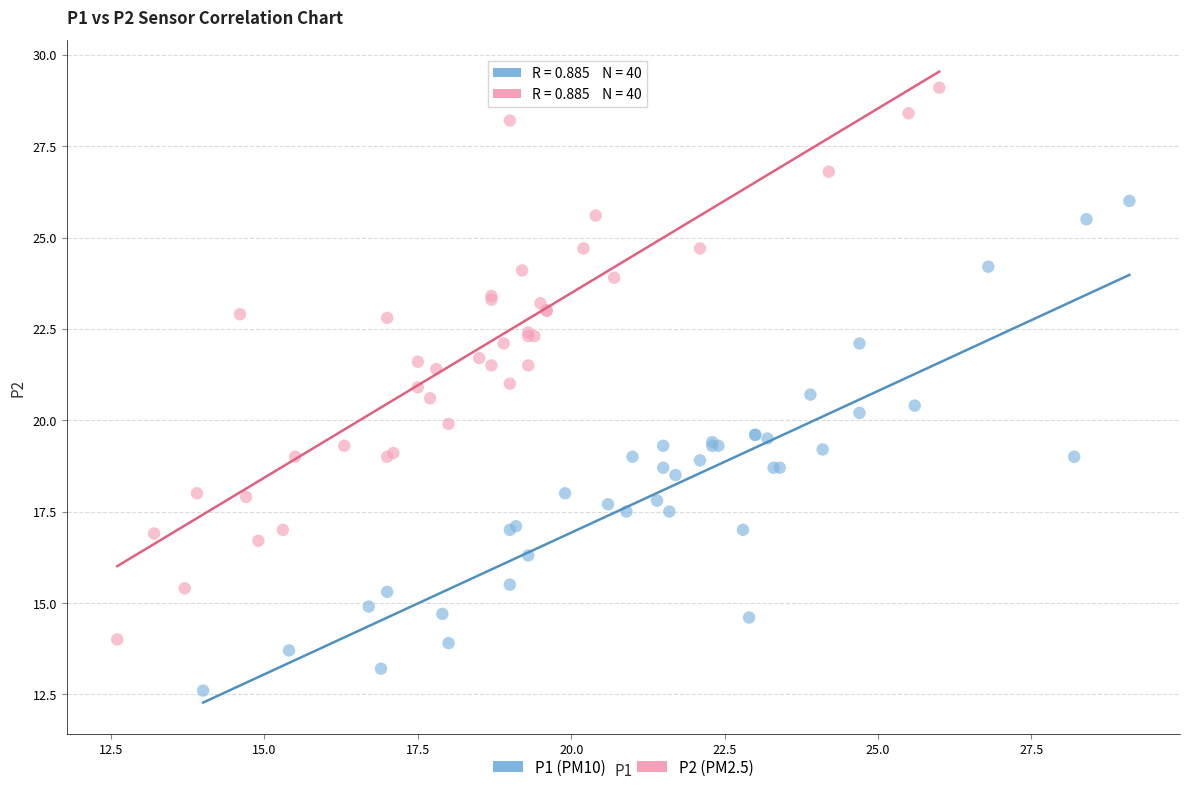

What are all the series names shown in the legend?

P1 (PM10), P2 (PM2.5)